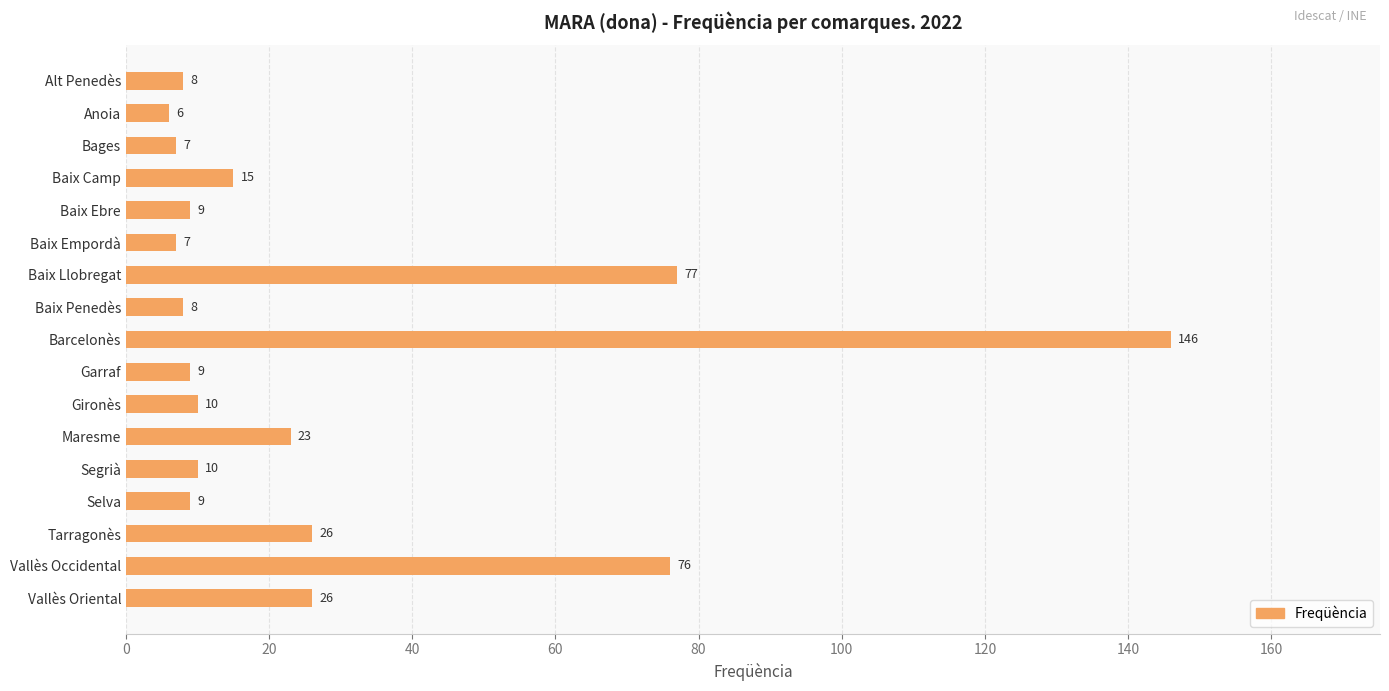

The chart shows a value of 26 at Vallès Oriental. True or false?

True